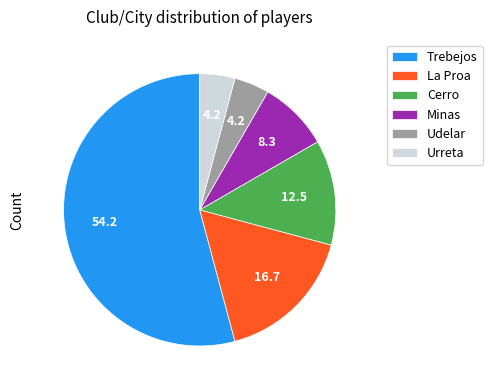

Is there a majority slice in this chart?

Yes